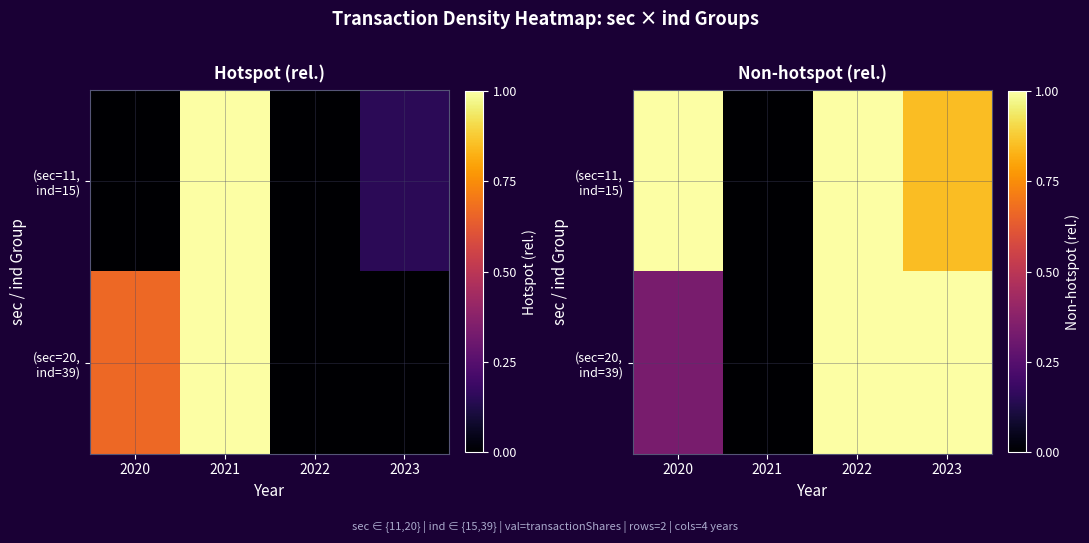

Which has a higher value, 2020 or 2023?

2020